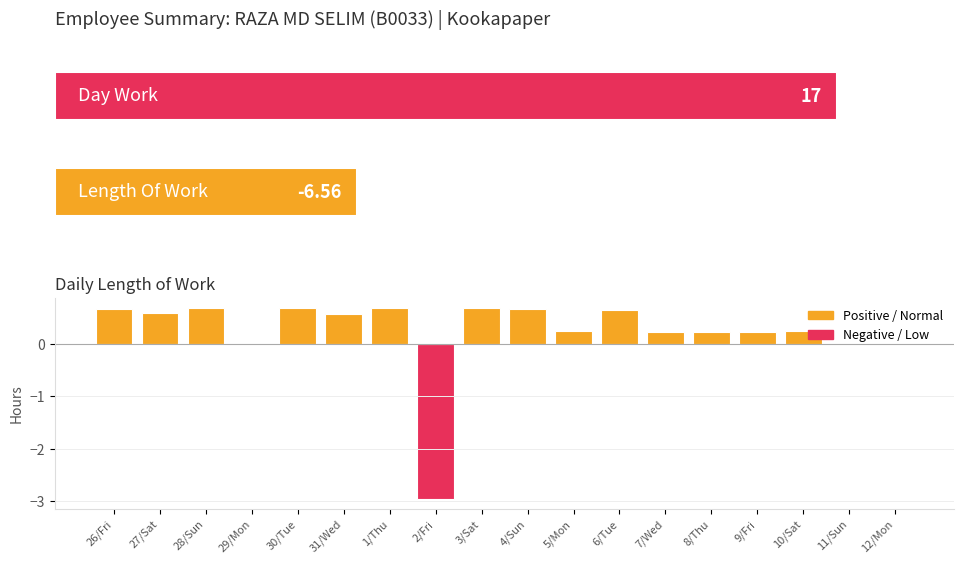

What is the average value?

0.2